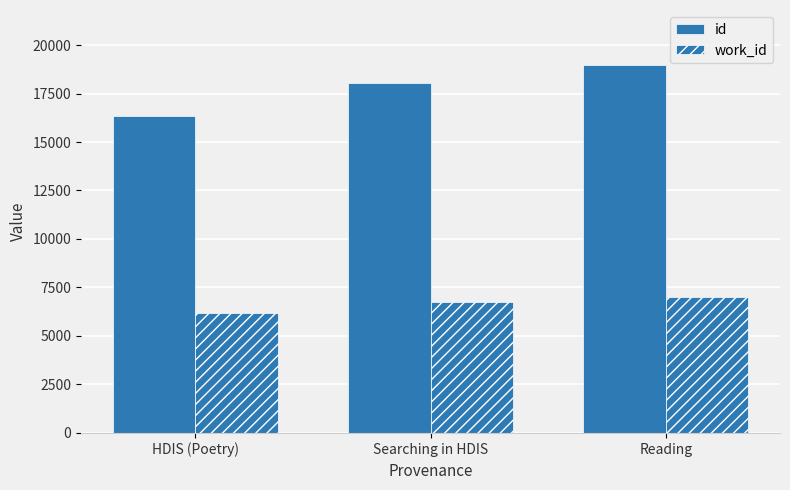

Where is id nearest to the value 17647?

Searching in HDIS